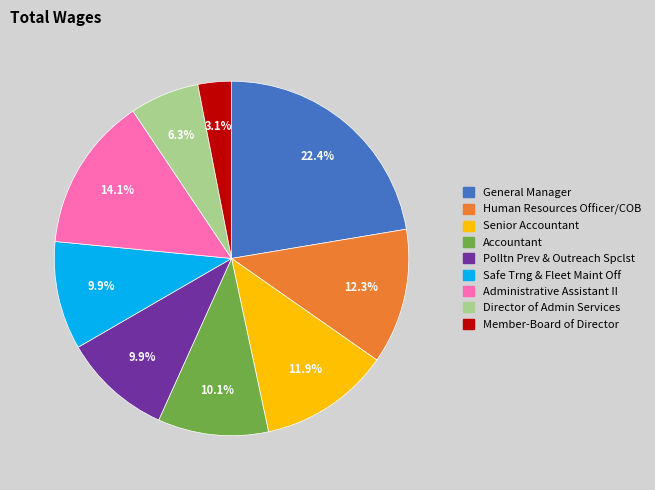

What is the ratio of the value at Polltn Prev & Outreach Spclst to the value at Accountant?

1.0